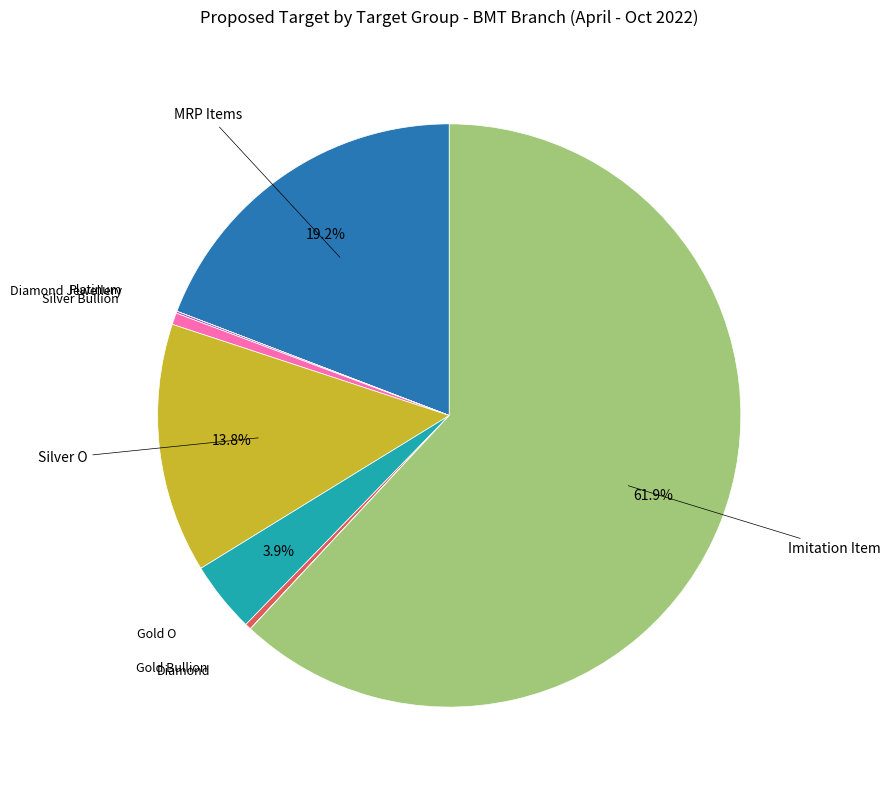

Is there a majority slice in this chart?

Yes